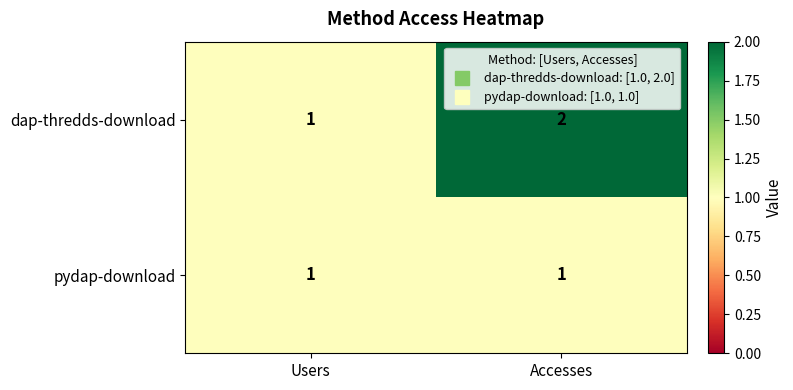

What is the sum of all dap-thredds-download values?

3